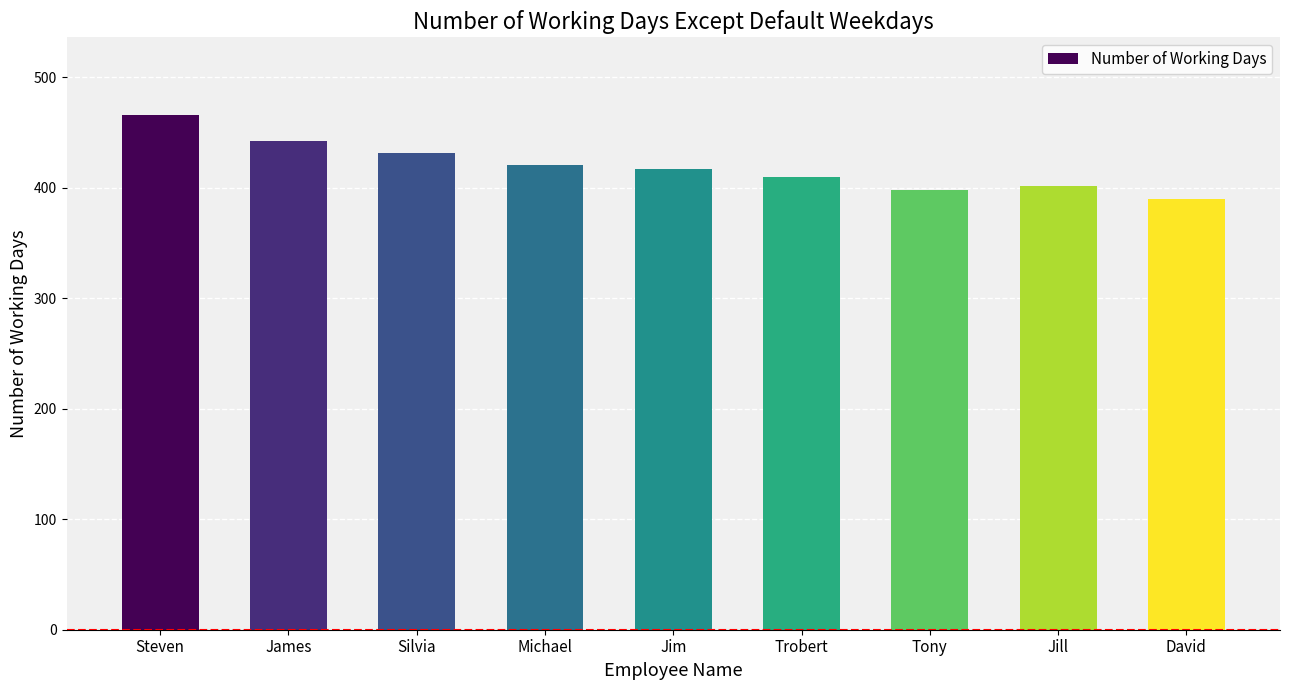

What is the maximum value shown in the chart?

466